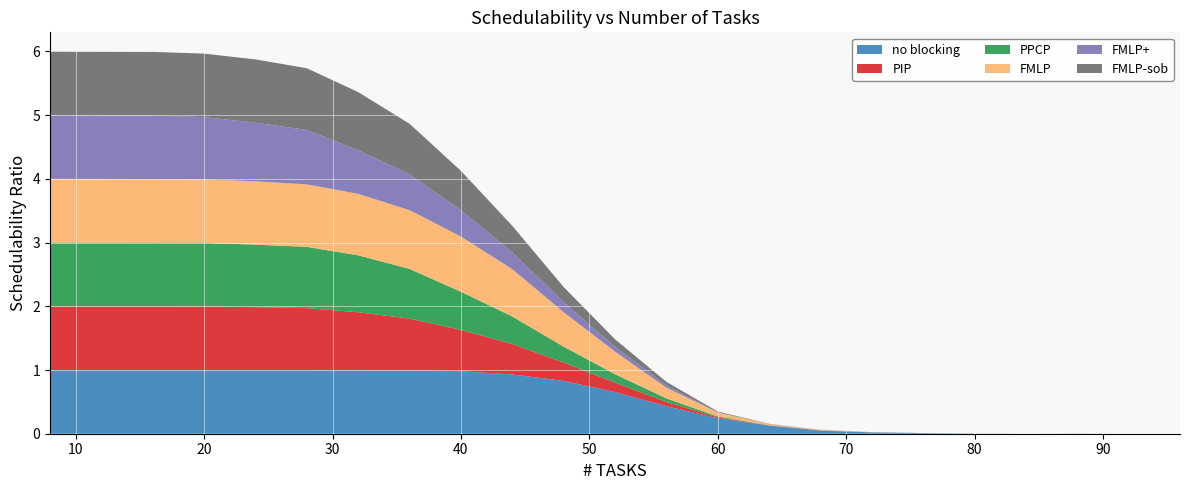

Reading left to right, extract all data points from this chart.

no blocking: 1.0	1.0	1.0	1.0	1.0	1.0	1.0	1.0	1.0	0.9	0.8	0.7	0.4	0.2	0.1	0.0	0.0	0.0	0.0	0.0	0.0	0.0	0.0
PIP: 1.0	1.0	1.0	1.0	1.0	1.0	0.9	0.8	0.6	0.5	0.3	0.1	0.1	0.0	0.0	0.0	0.0	0.0	0.0	0.0	0.0	0.0	0.0
PPCP: 1.0	1.0	1.0	1.0	1.0	1.0	0.9	0.8	0.6	0.4	0.2	0.1	0.1	0.0	0.0	0.0	0.0	0.0	0.0	0.0	0.0	0.0	0.0
FMLP: 1.0	1.0	1.0	1.0	1.0	1.0	1.0	0.9	0.9	0.7	0.5	0.4	0.2	0.1	0.0	0.0	0.0	0.0	0.0	0.0	0.0	0.0	0.0
FMLP+: 1.0	1.0	1.0	1.0	0.9	0.9	0.7	0.6	0.4	0.3	0.2	0.1	0.0	0.0	0.0	0.0	0.0	0.0	0.0	0.0	0.0	0.0	0.0
FMLP-sob: 1.0	1.0	1.0	1.0	1.0	1.0	0.9	0.8	0.6	0.4	0.2	0.1	0.1	0.0	0.0	0.0	0.0	0.0	0.0	0.0	0.0	0.0	0.0